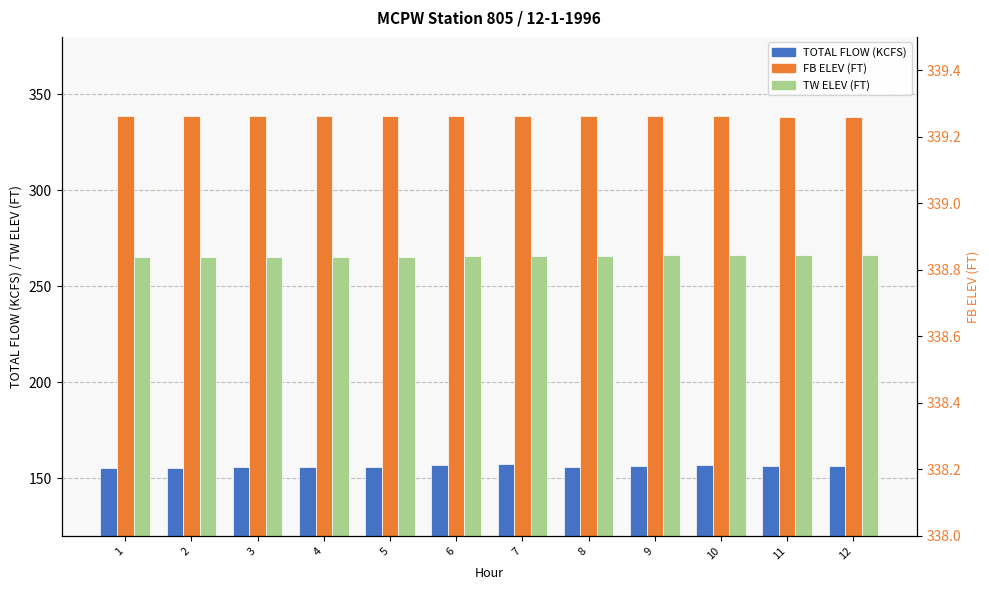

Does the chart contain any negative values?

No